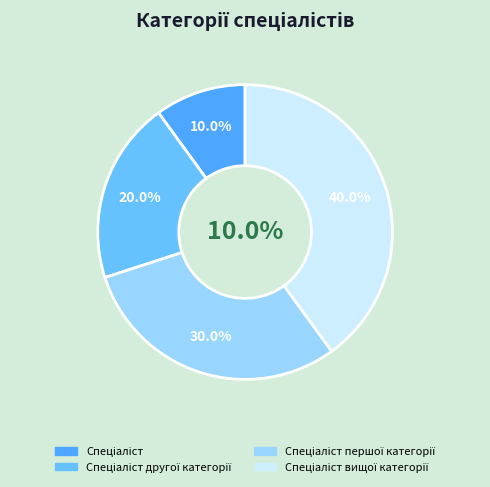

How many segments does this pie chart have?

4